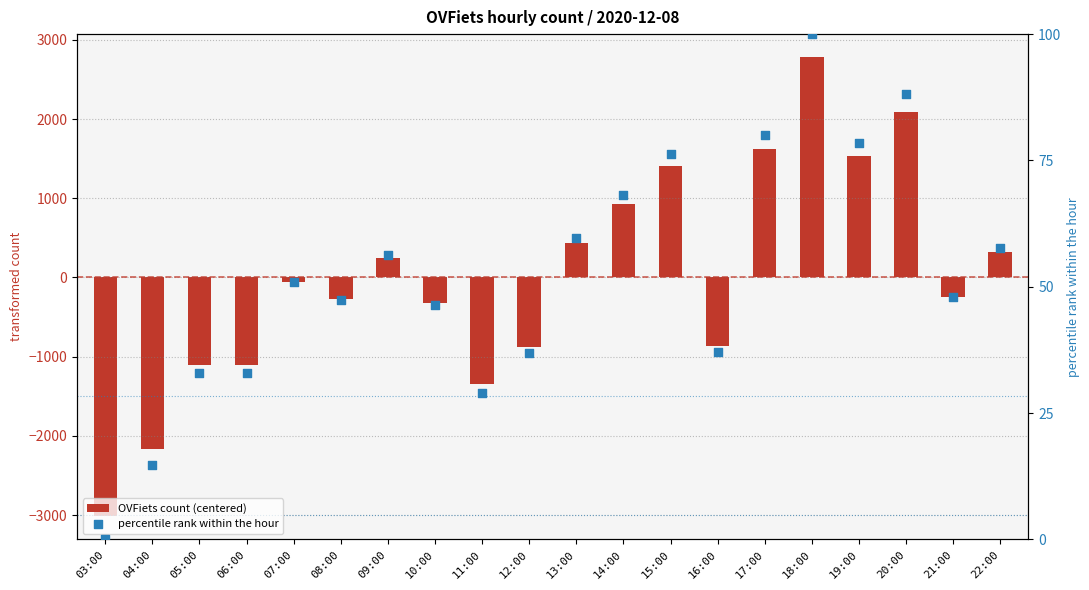

Is the value of OVFiets count (centered) at 22:00 greater than the value of percentile rank within the hour at 17:00?

Yes